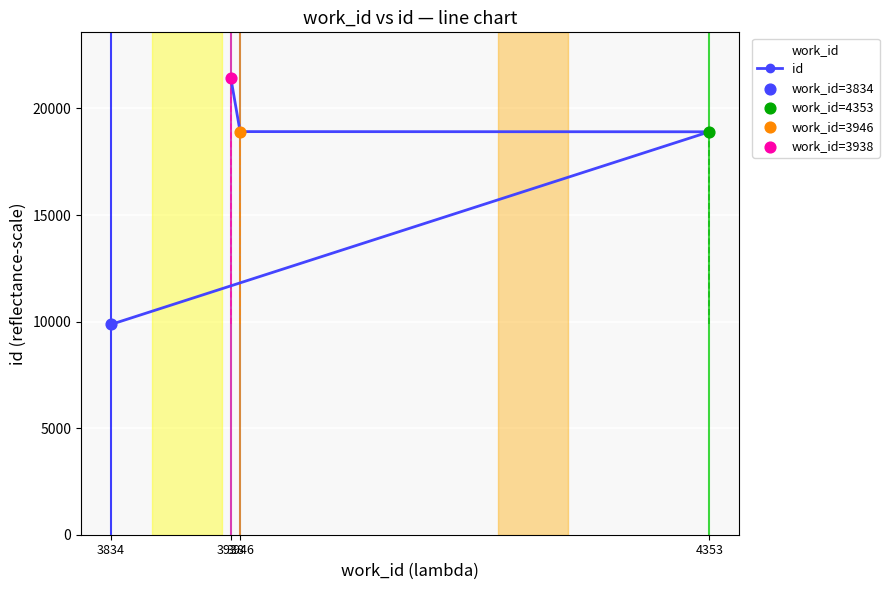

What is the change in value from 3946 to 3938?

+2515